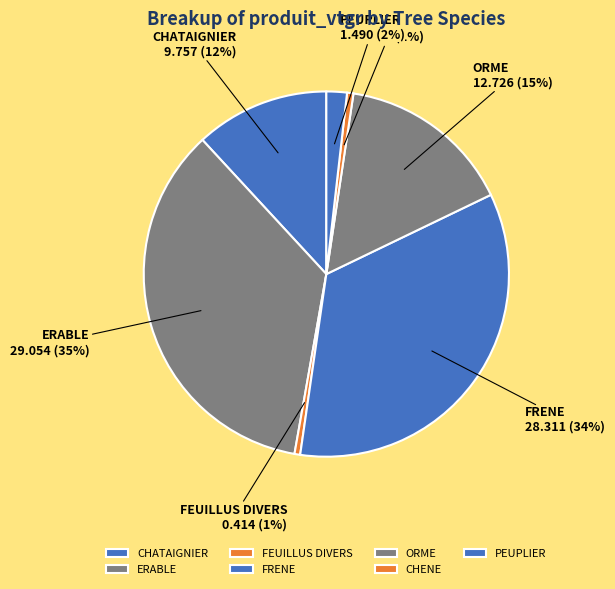

To the nearest percent, what percentage of the pie is CHATAIGNIER?

12%